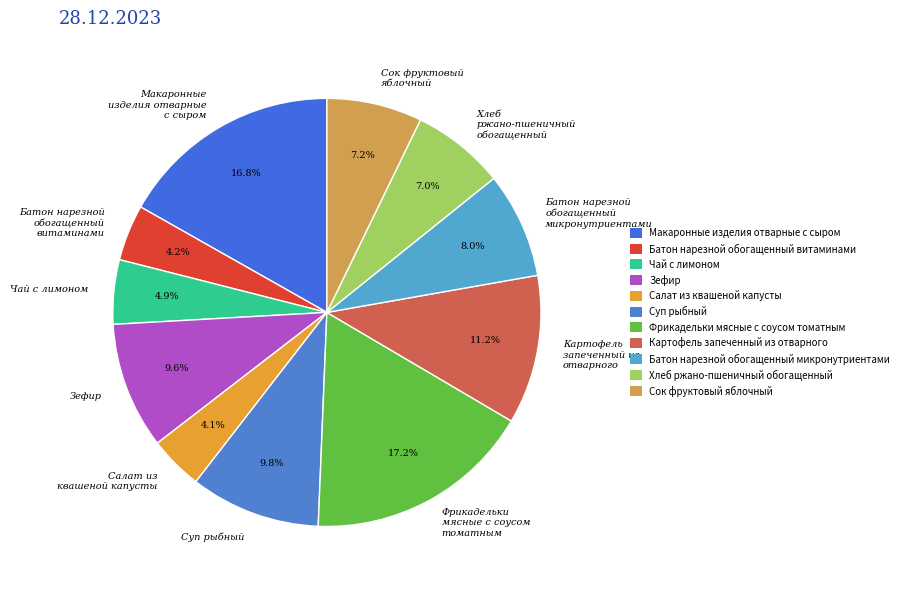

Does Суп рыбный account for over 50% of the chart?

No